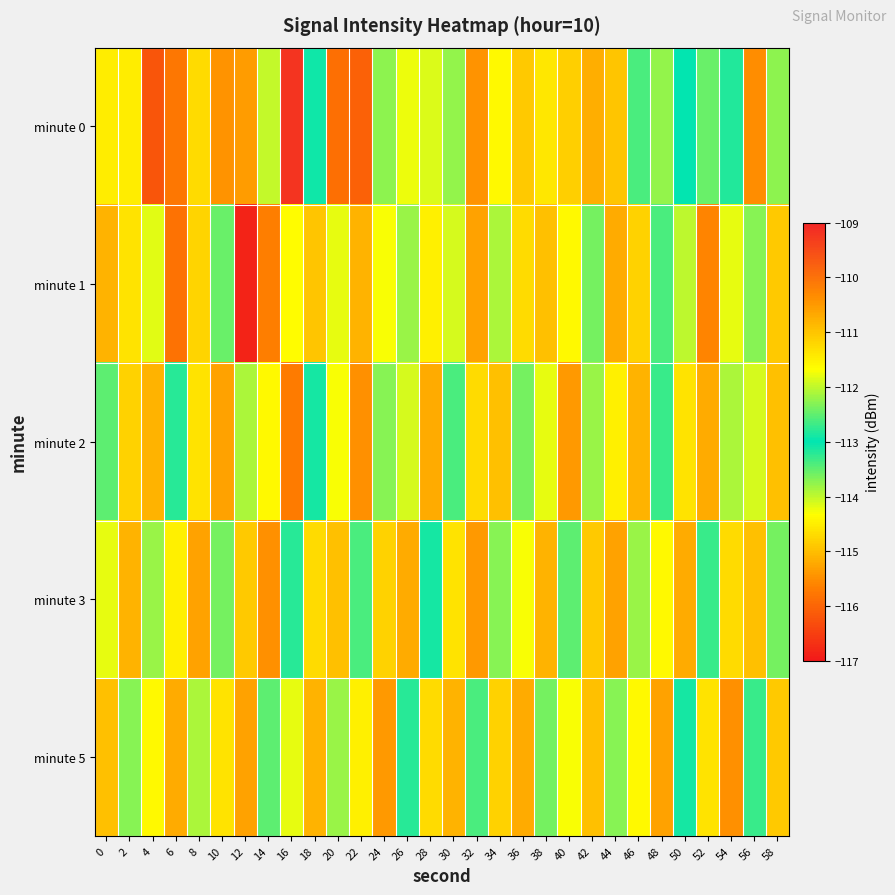

Rank the series by their maximum value, from lowest to highest.

minute 1, minute 2, minute 3, minute 5, minute 0